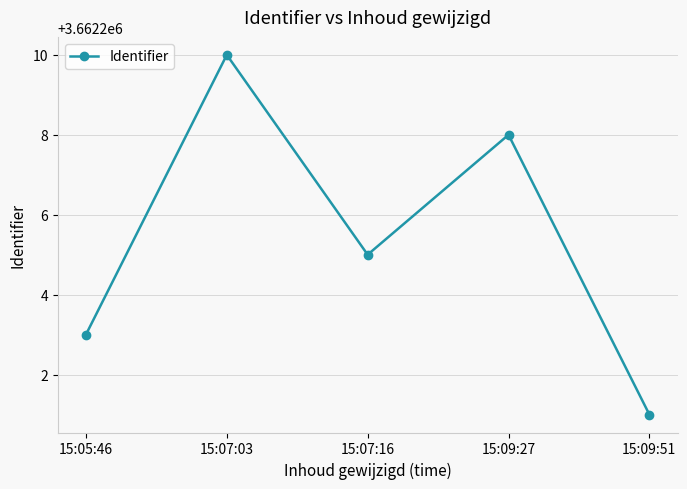

True or false: the data shows 5399368 at 15:05:46.

False